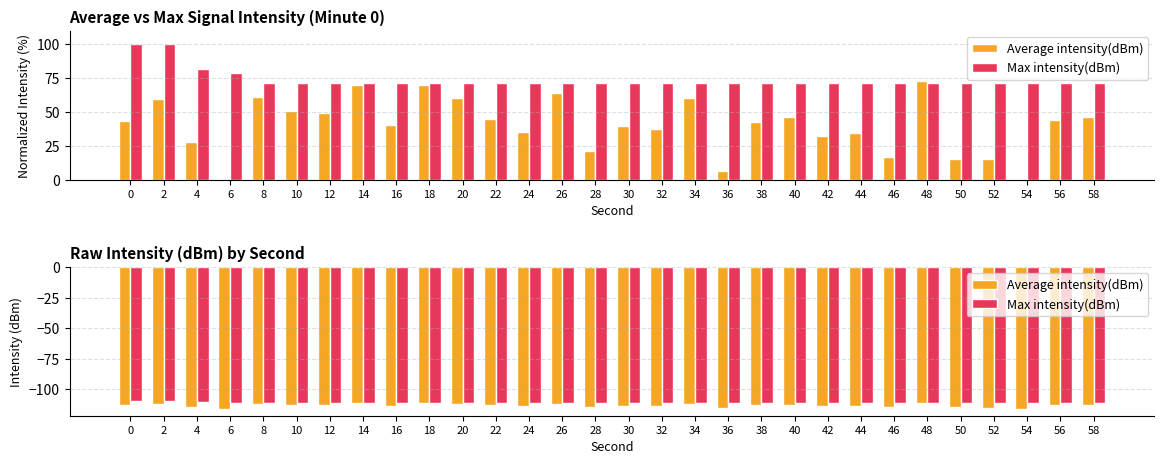

What is the approximate value of Average intensity(dBm) at 20?

-112.2